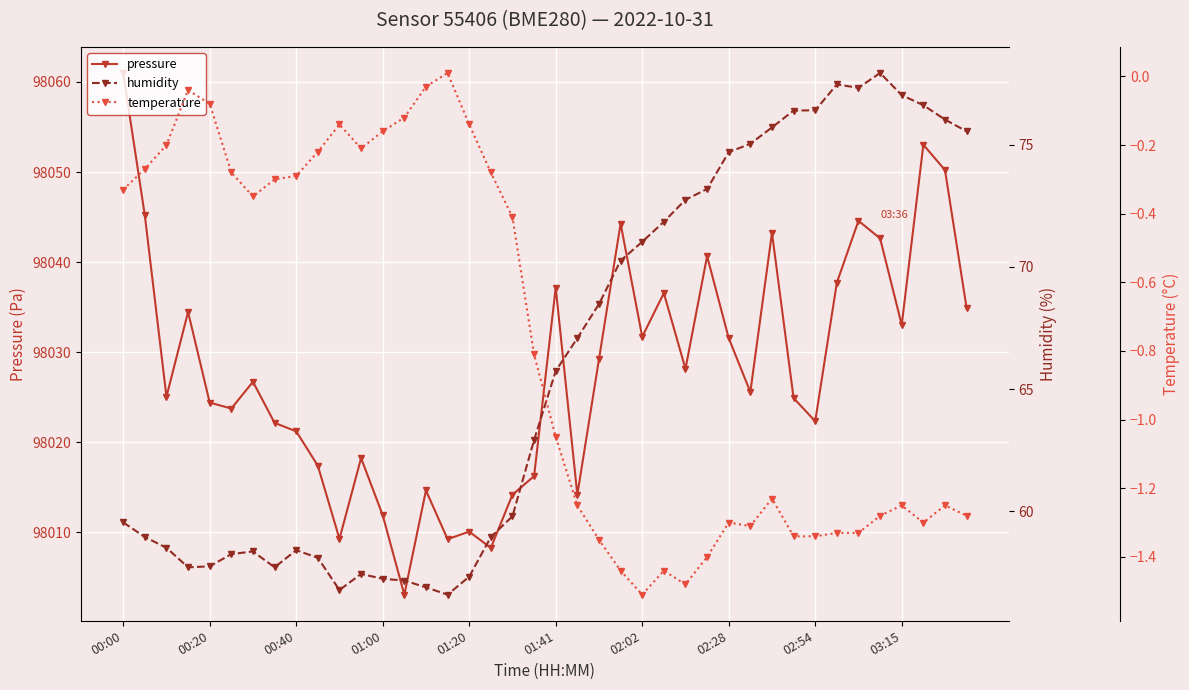

What is the value of the temperature point at the 31st from the left?

-1.2